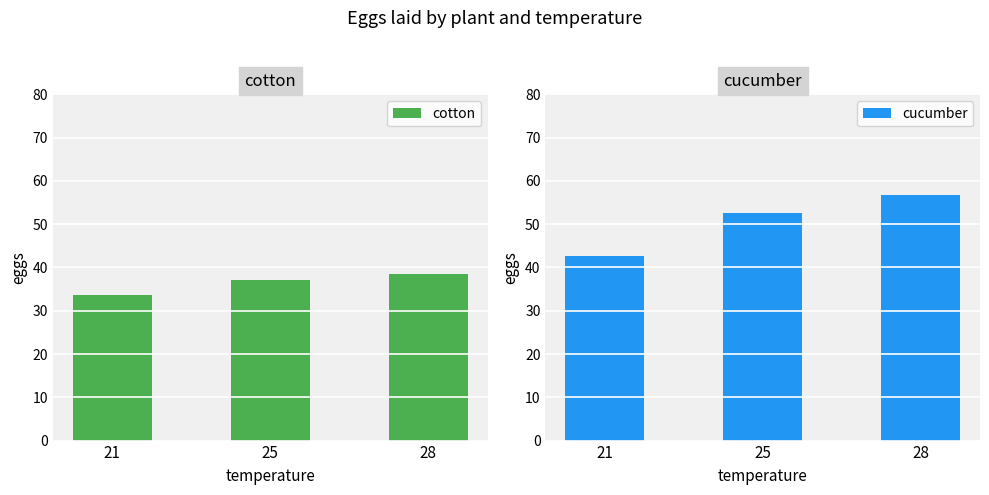

Reading left to right, list all the values displayed in this chart.

cotton: 21=33.6	25=37.2	28=38.6
cucumber: 21=42.6	25=52.6	28=56.8